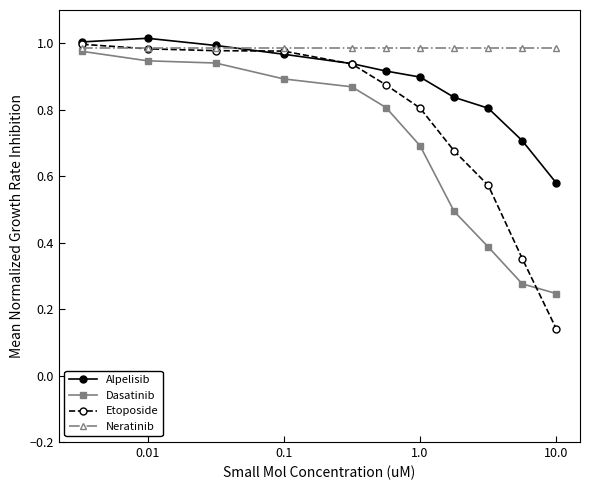

What are all the series names shown in the legend?

Alpelisib, Dasatinib, Etoposide, Neratinib